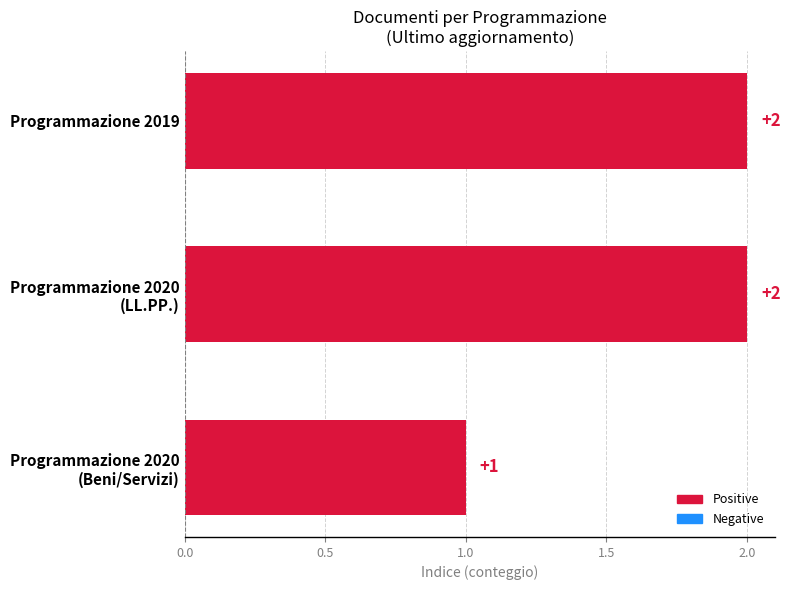

What is the value of the 2nd bar from the top?

2